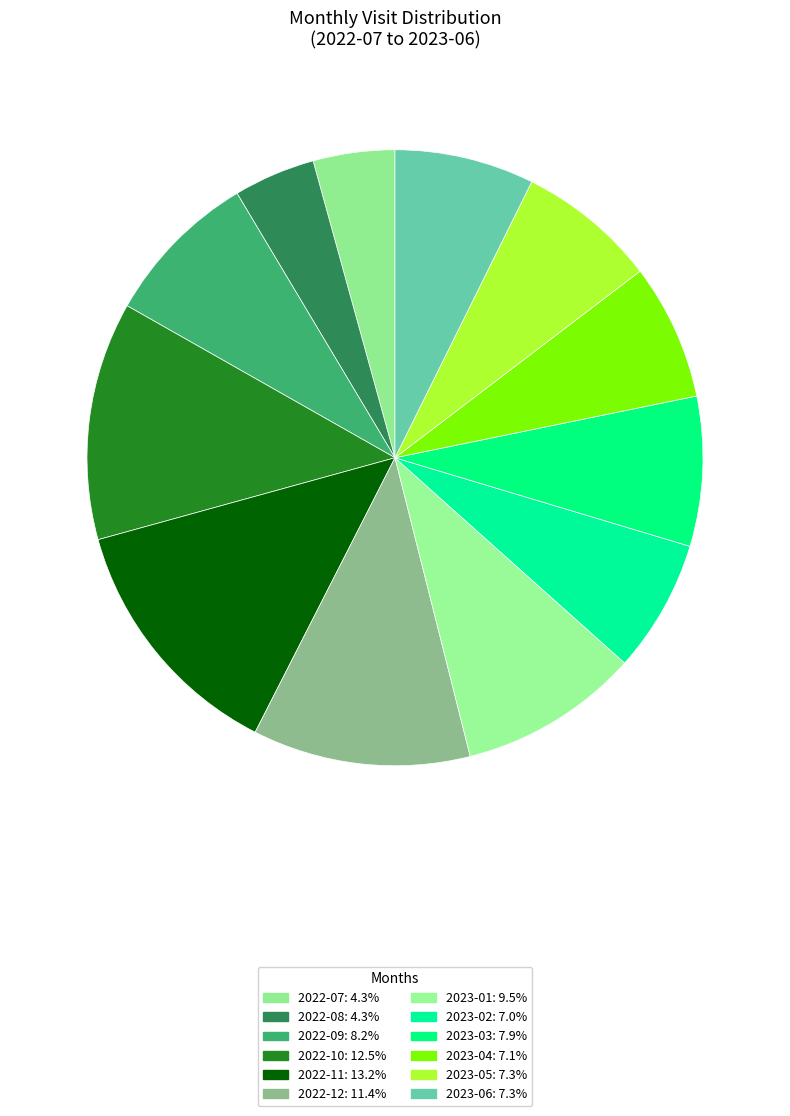

How many slices are in this pie chart?

12